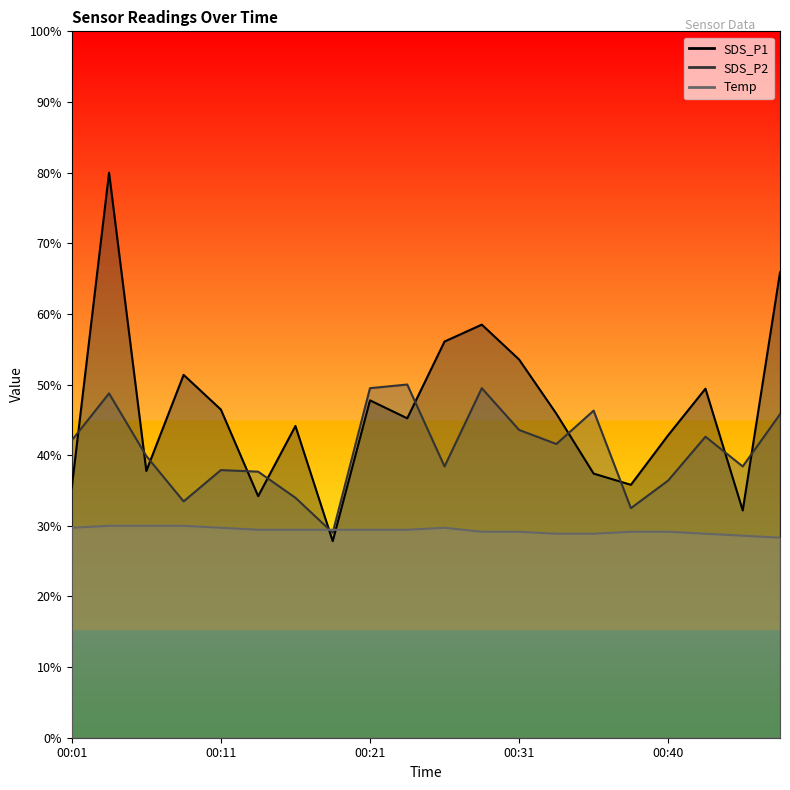

What is the difference between the maximum and minimum values in the SDS_P2 series?

21.0